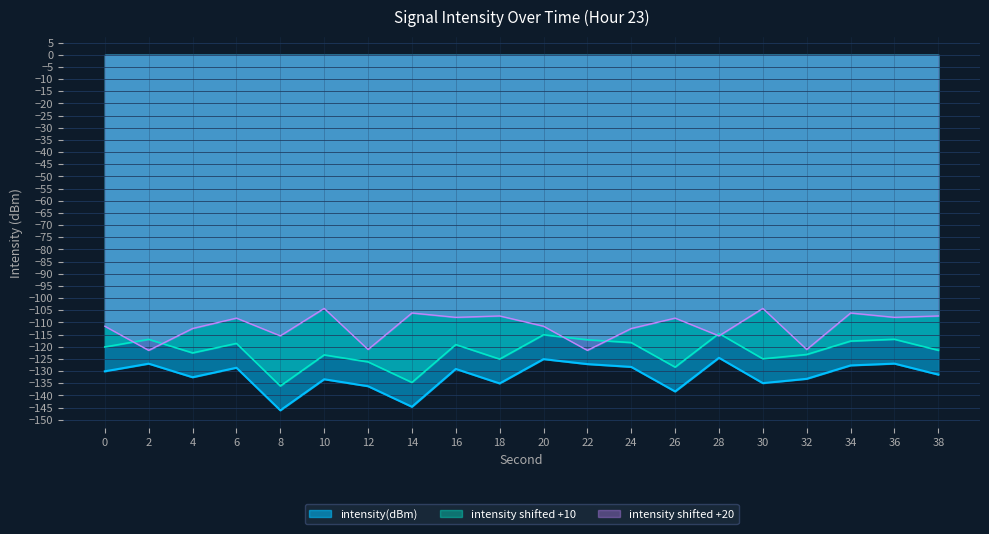

Reading left to right, transcribe all the data shown in this chart.

-130.1	-126.9	-132.5	-128.6	-146.1	-133.4	-136.2	-144.7	-129.1	-135.1	-125.1	-127.1	-128.3	-138.4	-124.5	-135.0	-133.2	-127.7	-126.9	-131.4